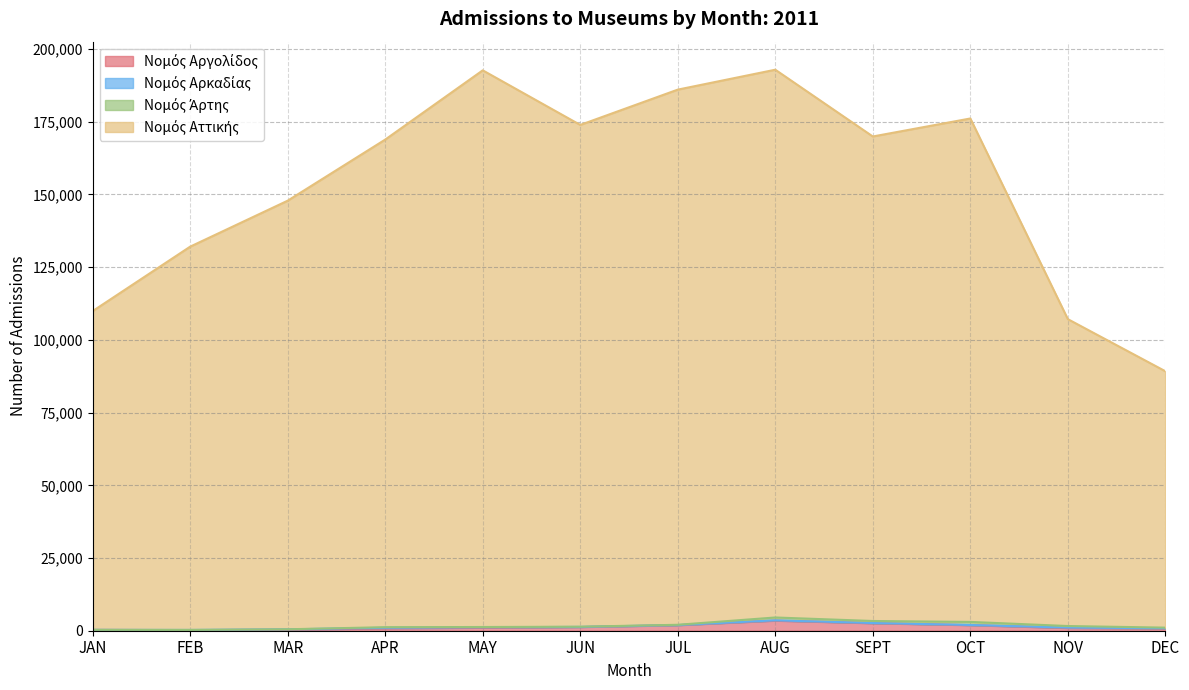

What is the total value across all series at JAN?

109895